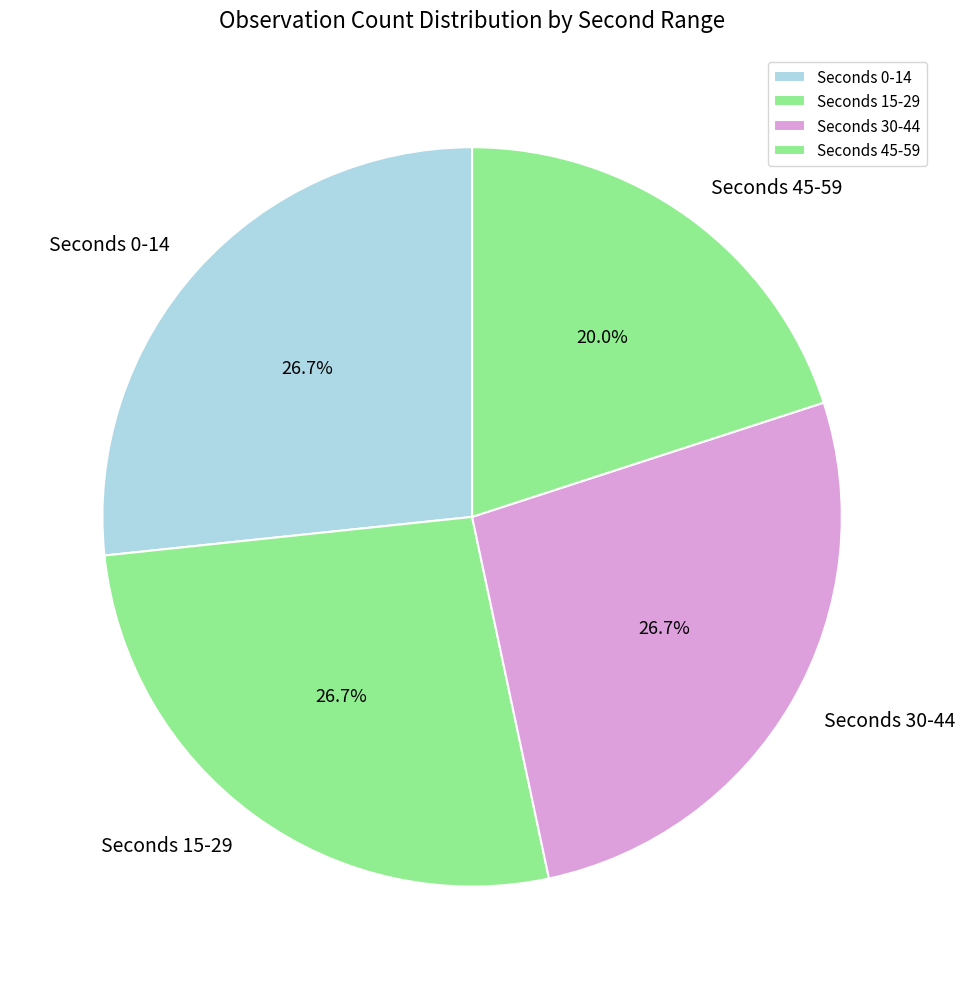

To the nearest percent, what is the average slice percentage?

25%